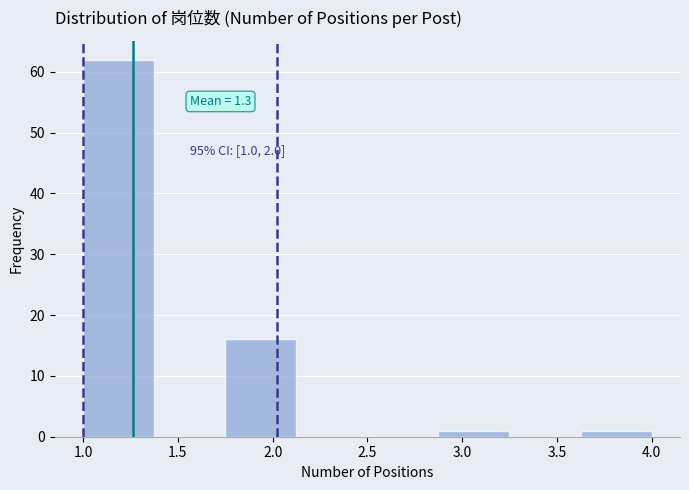

Which range on the x-axis has the tallest bar?

1.000 to 1.375